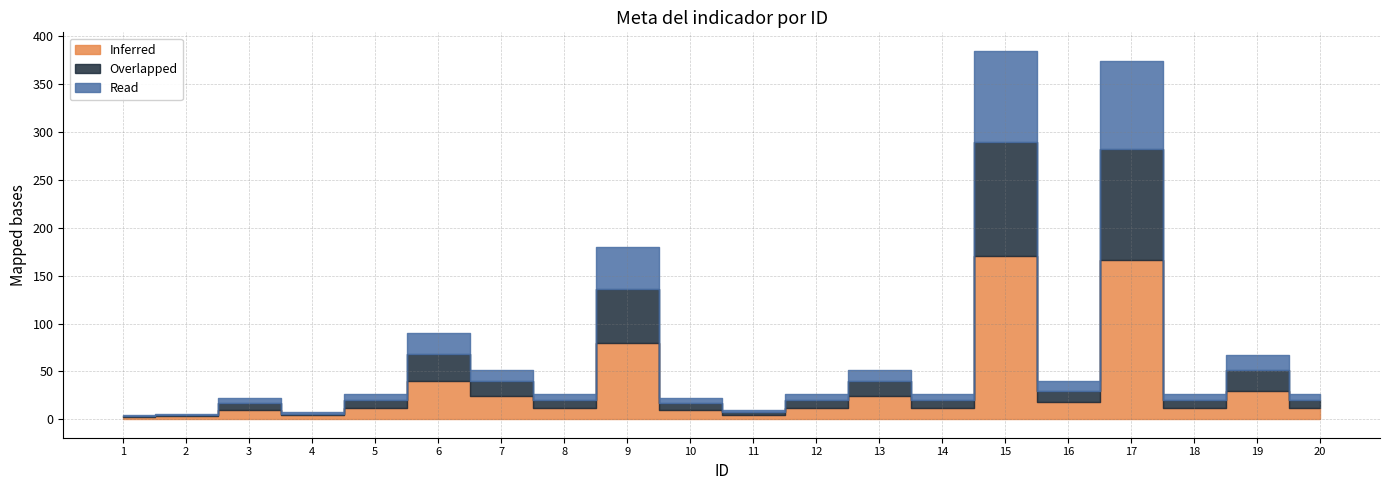

What is the value of the Read point at the 5th from the left?

6